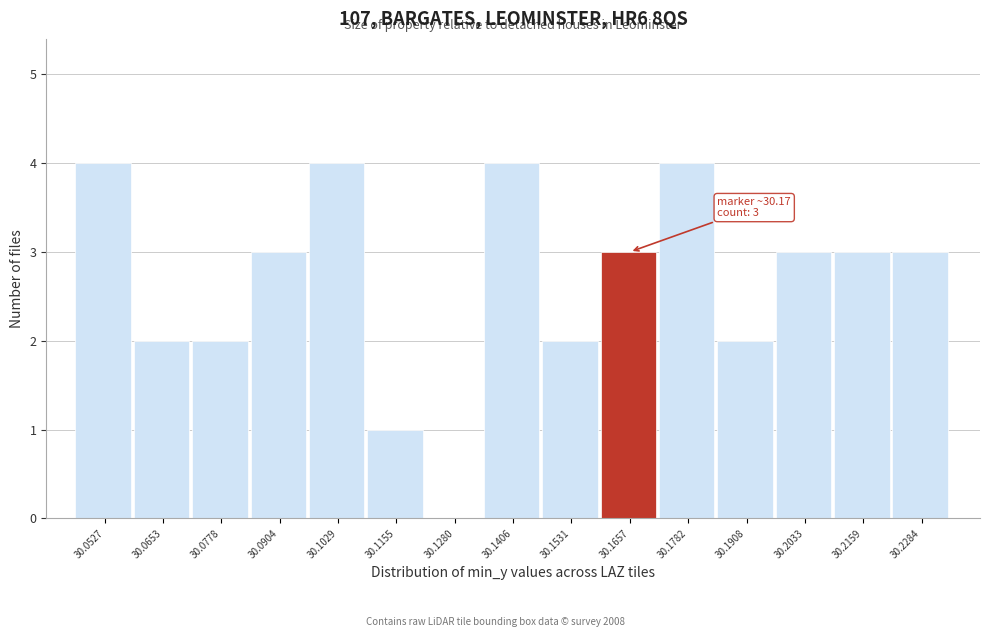

Reading right to left, transcribe all the data shown in this chart.

30.2284=3	30.2159=3	30.2033=3	30.1908=2	30.1782=4	30.1657=3	30.1531=2	30.1406=4	30.1280=0	30.1155=1	30.1029=4	30.0904=3	30.0778=2	30.0653=2	30.0527=4